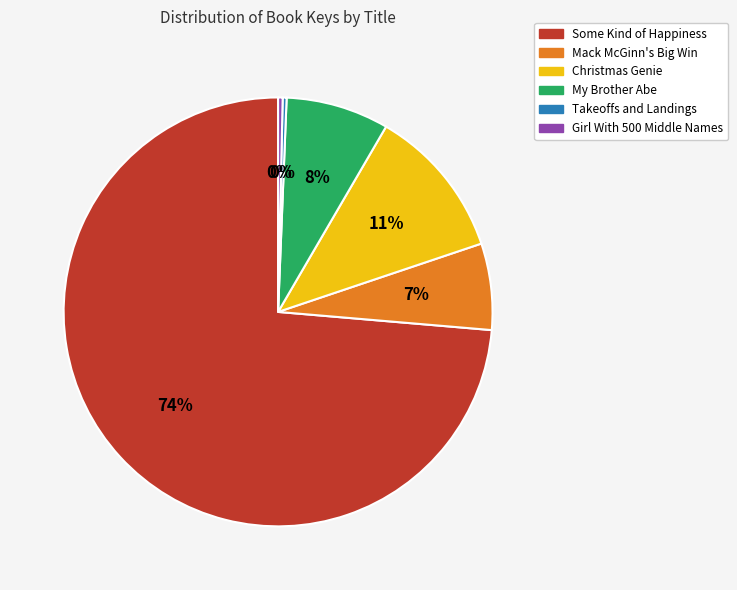

Is it true that My Brother Abe is 8% of the pie?

True